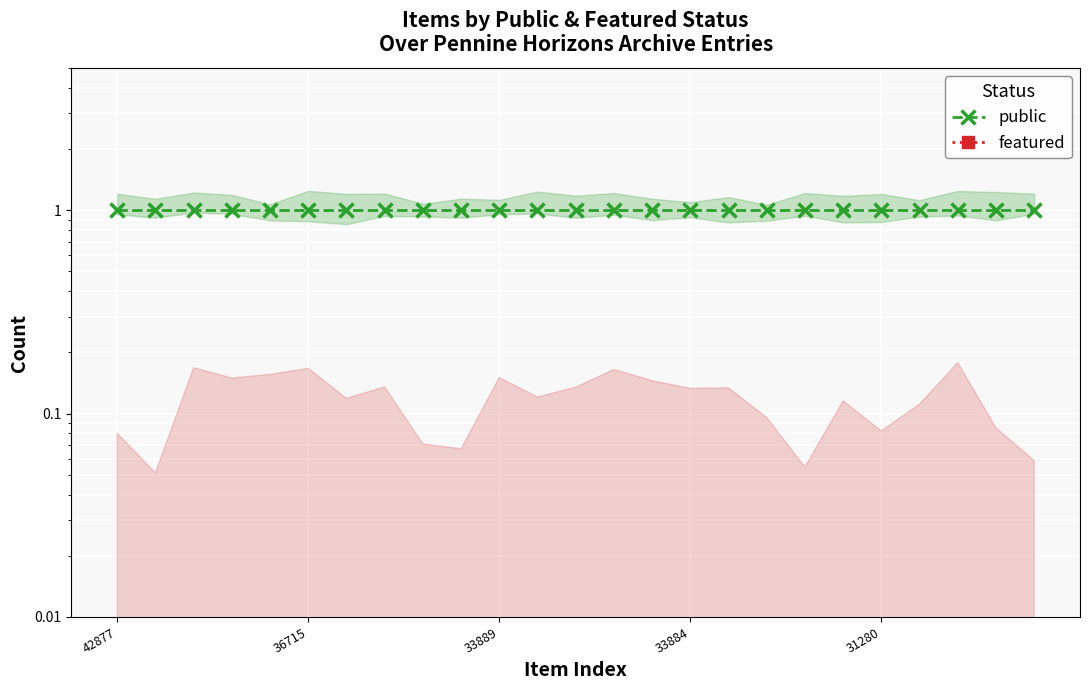

What is the value of the public point at the 14th from the left?

1